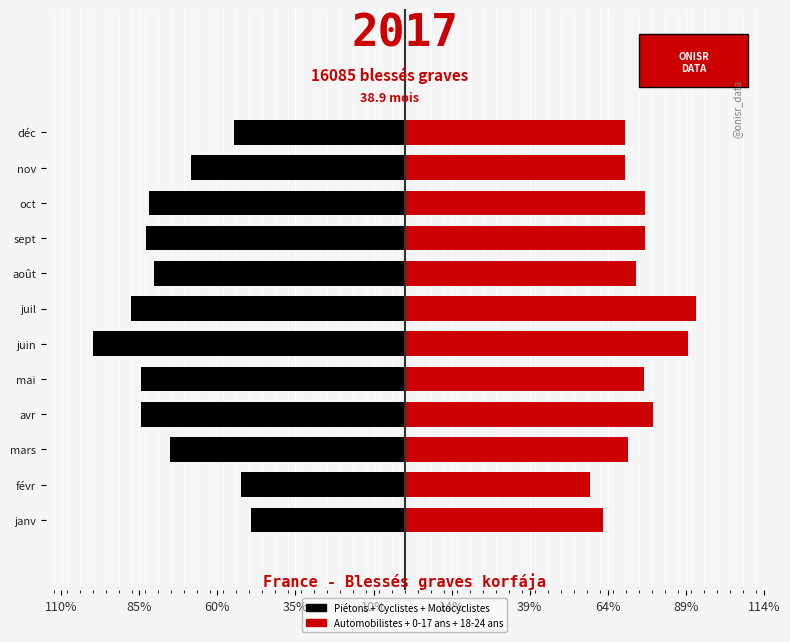

How many data points in Automobilistes + 0-17 ans + 18-24 ans are above 921?

6